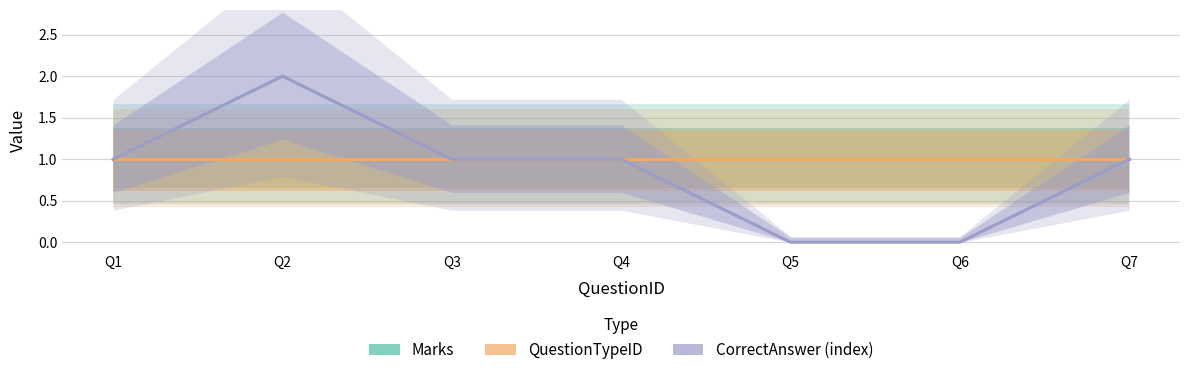

Count the number of data series in this chart.

3